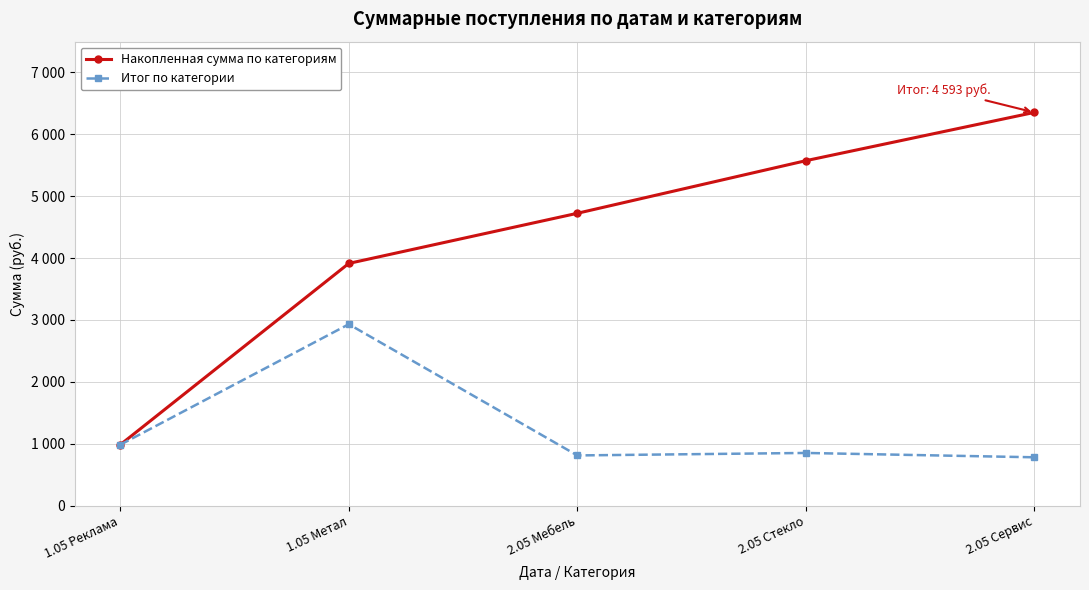

What is the value of the Накопленная сумма по категориям point at the 1st from the left?

983